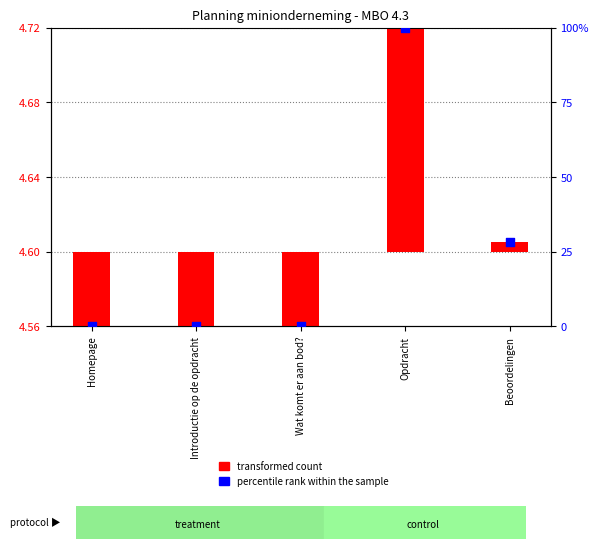

At how many categories does at least one series exceed 83?

1